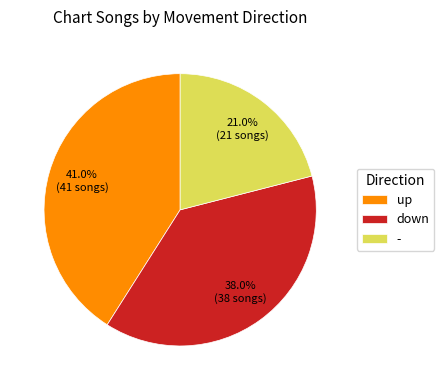

Between up and down, which is larger?

up